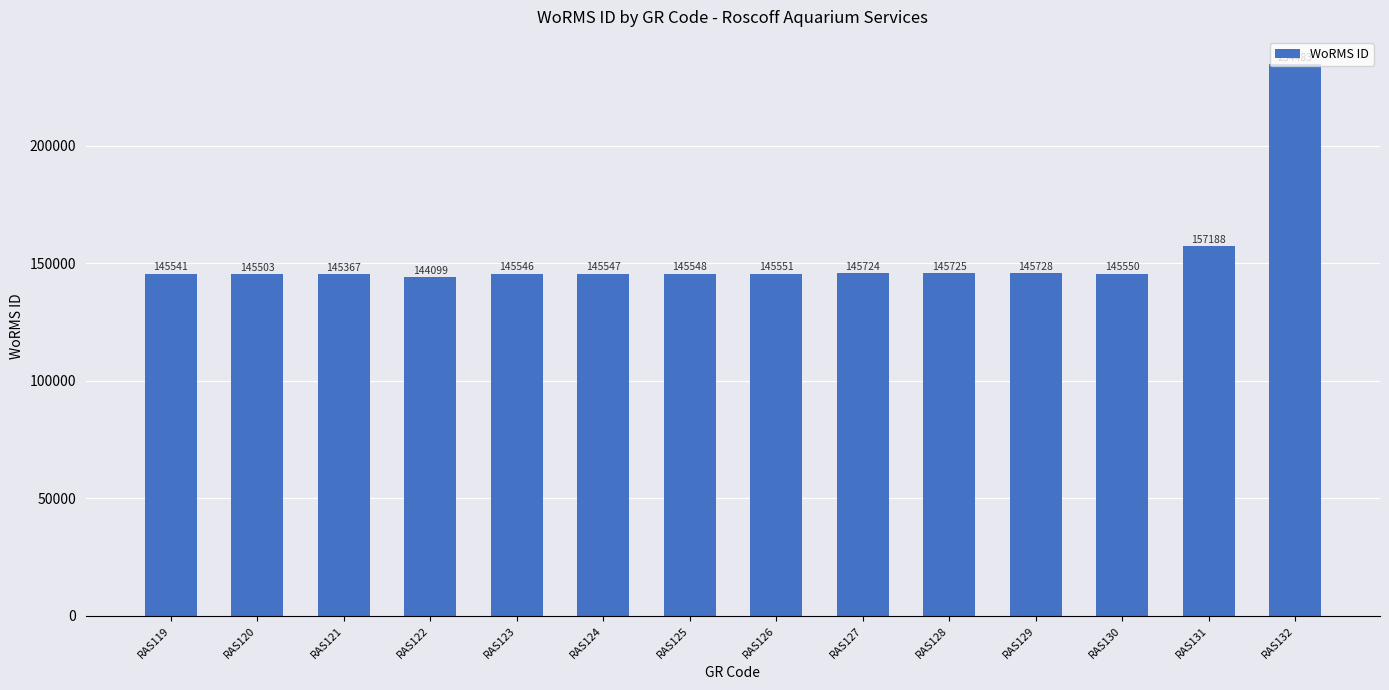

Rank the categories by value from lowest to highest.

RAS122, RAS121, RAS120, RAS119, RAS123, RAS124, RAS125, RAS130, RAS126, RAS127, RAS128, RAS129, RAS131, RAS132